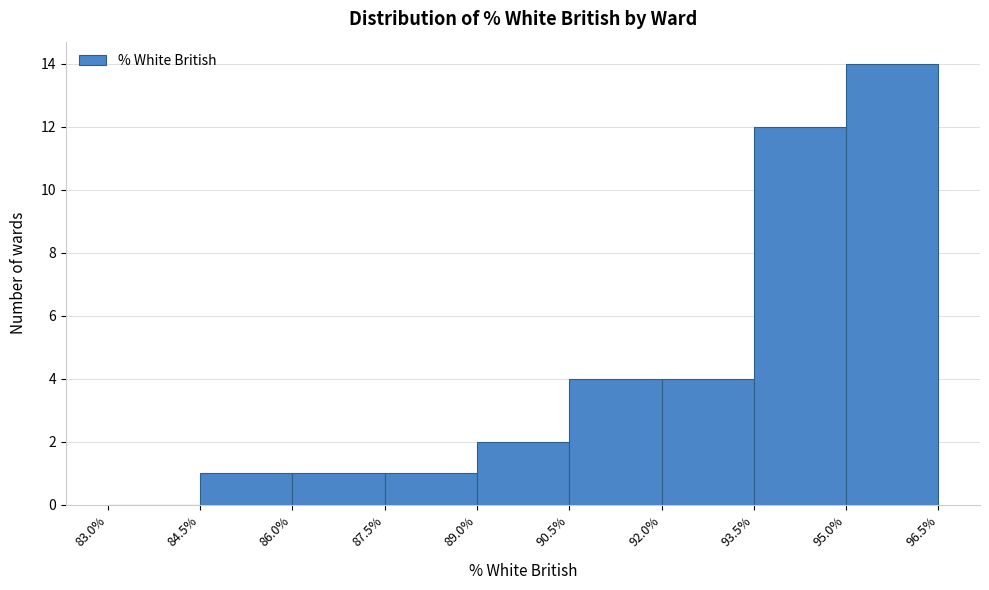

How tall is the bar that spans 87.5% to 89.0% on the x-axis? The values are not printed on the chart, so give them approximately, as read against the axis.

1